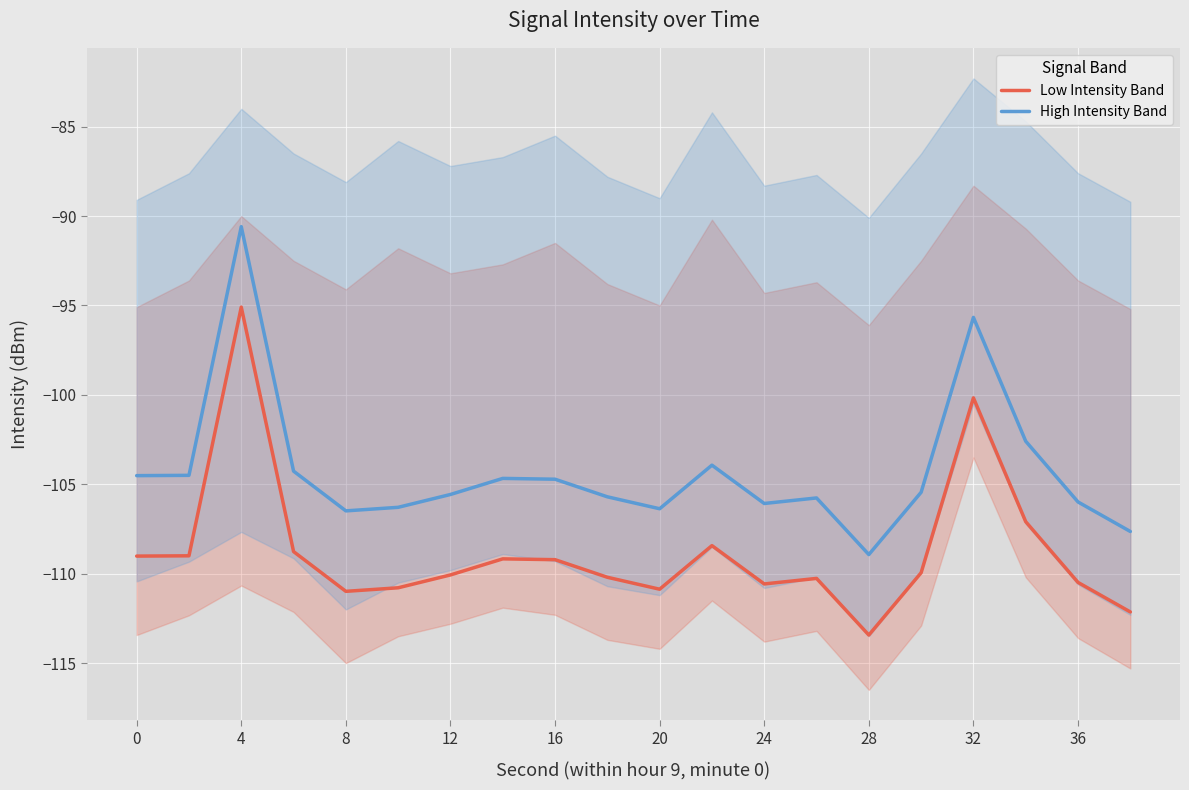

True or false: Low Intensity Band and High Intensity Band intersect in this chart.

False